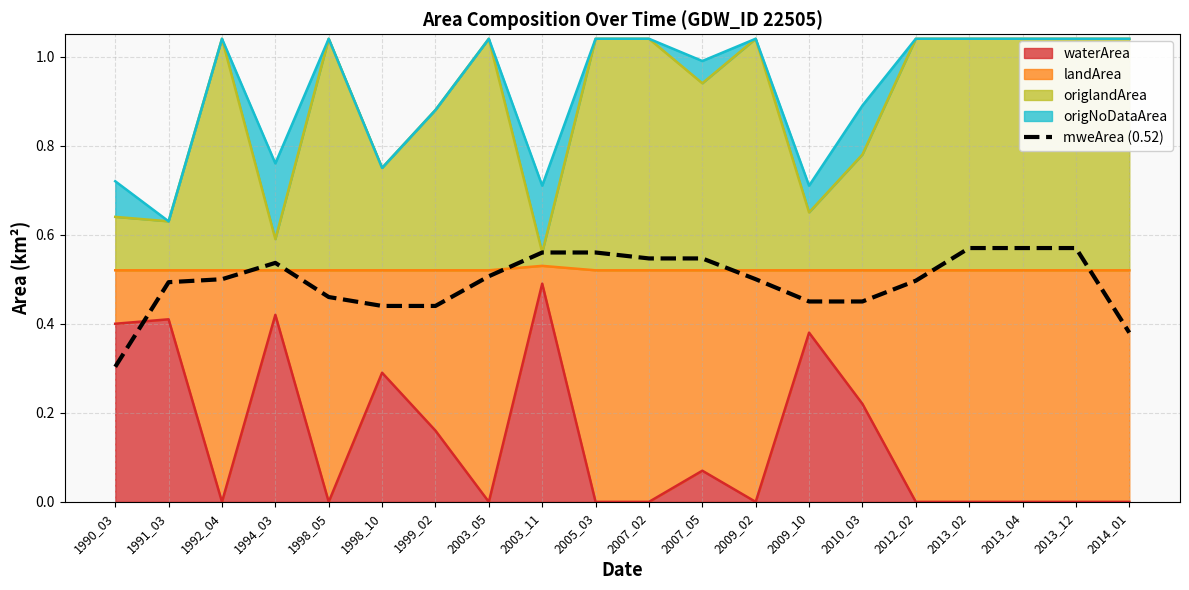

Does the chart display data point markers on the line(s)?

No